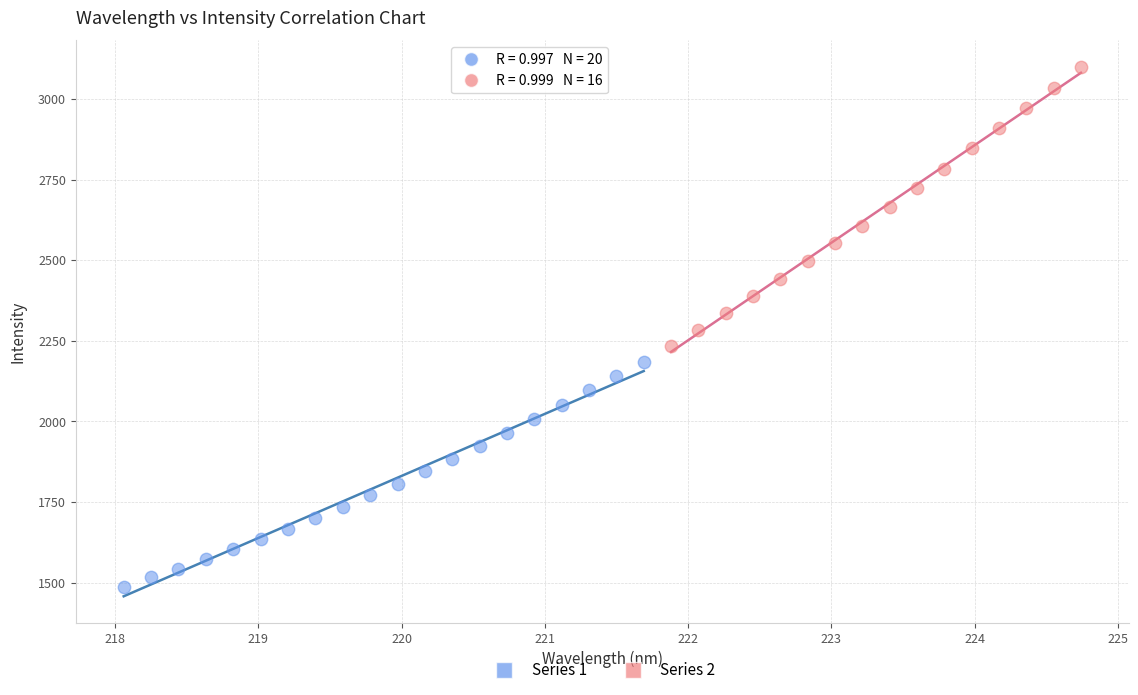

Which series contains the lowest Y value?

Series 1